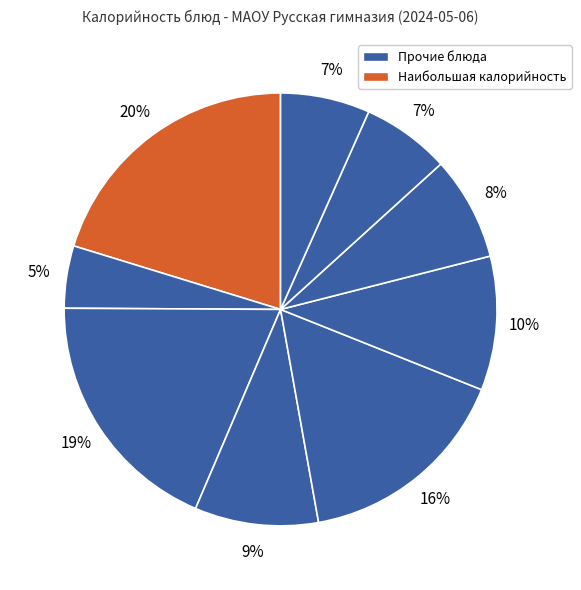

Count the number of slices in the pie.

9